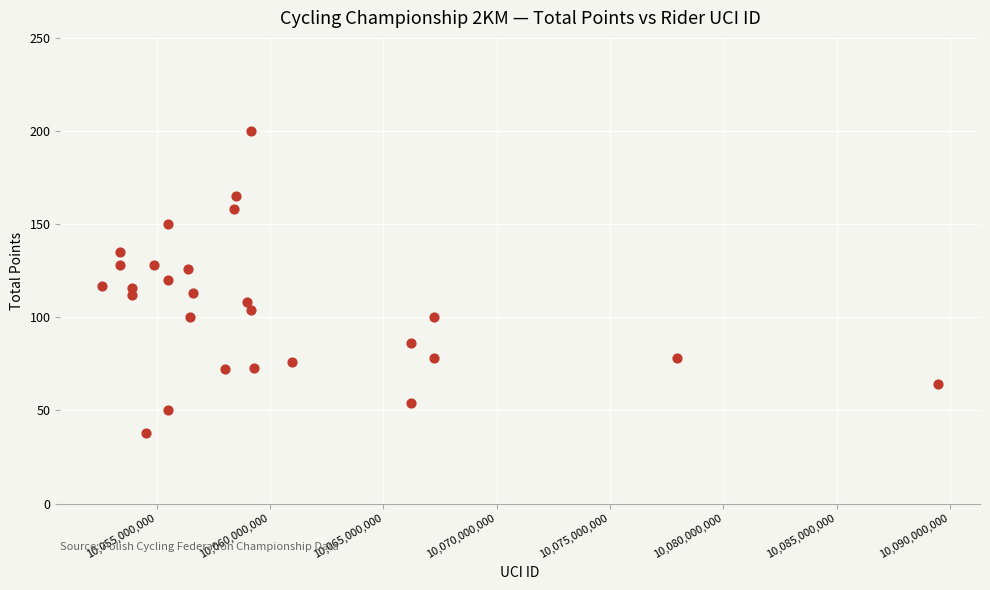

What is the range of Y values (max minus min)?

162